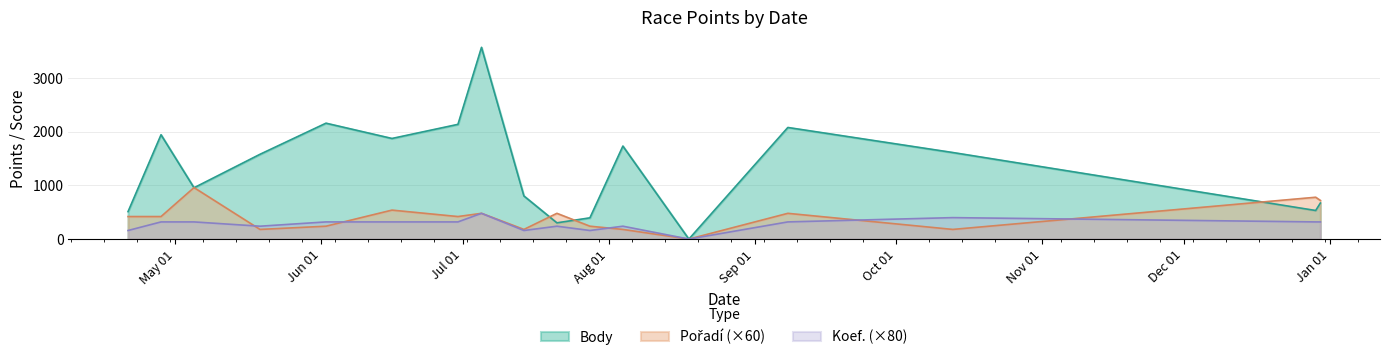

Where is the first local minimum for Pořadí?

2007-05-19